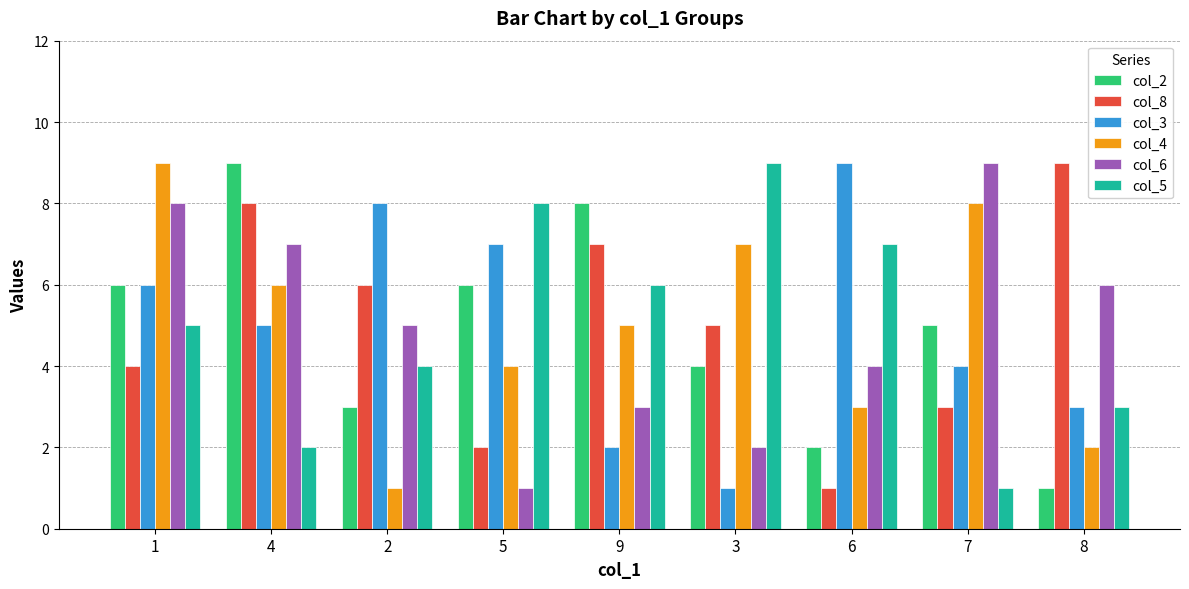

What are all the series names shown in the legend?

col_2, col_8, col_3, col_4, col_6, col_5